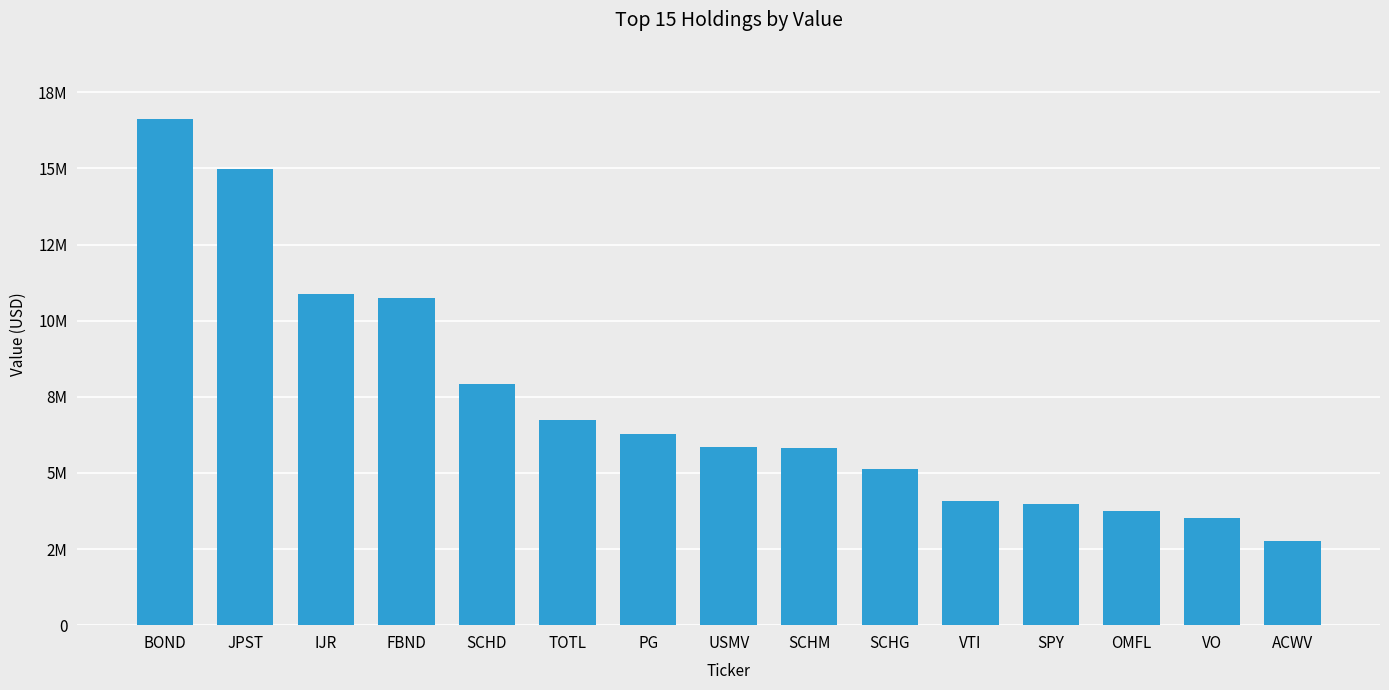

Reading left to right, list all the values displayed in this chart.

BOND=16635634	JPST=14980752	IJR=10883140	FBND=10758435	SCHD=7916750	TOTL=6733998	PG=6268625	USMV=5865357	SCHM=5811713	SCHG=5141867	VTI=4077816	SPY=3985439	OMFL=3761602	VO=3510799	ACWV=2768990